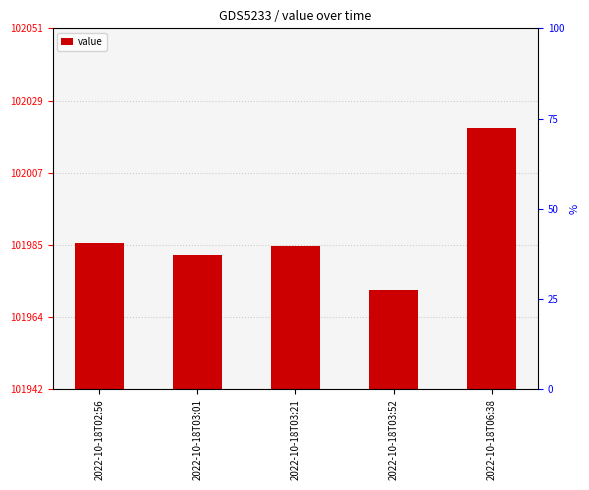

Which category has the lowest value across all series?

2022-10-18T03:52